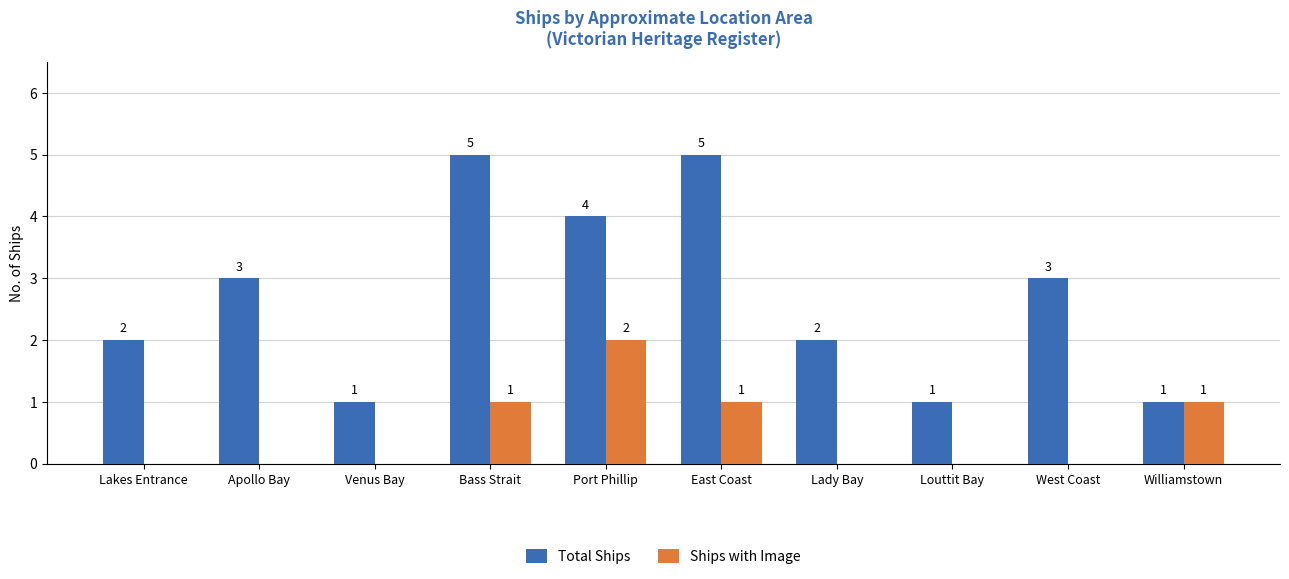

What is the total value across all series at Louttit Bay?

1